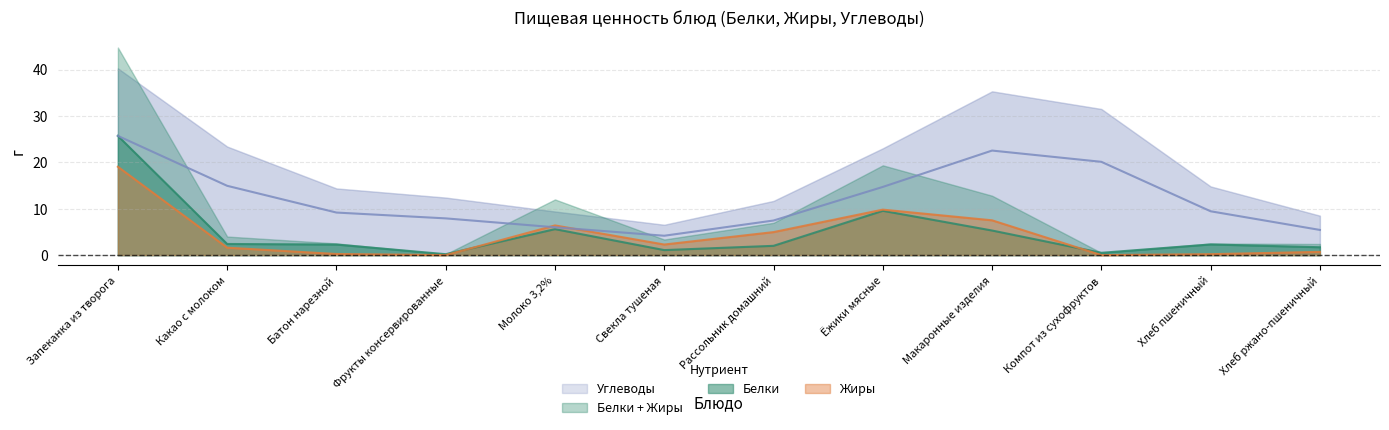

Which series has the largest total across all categories?

Углеводы